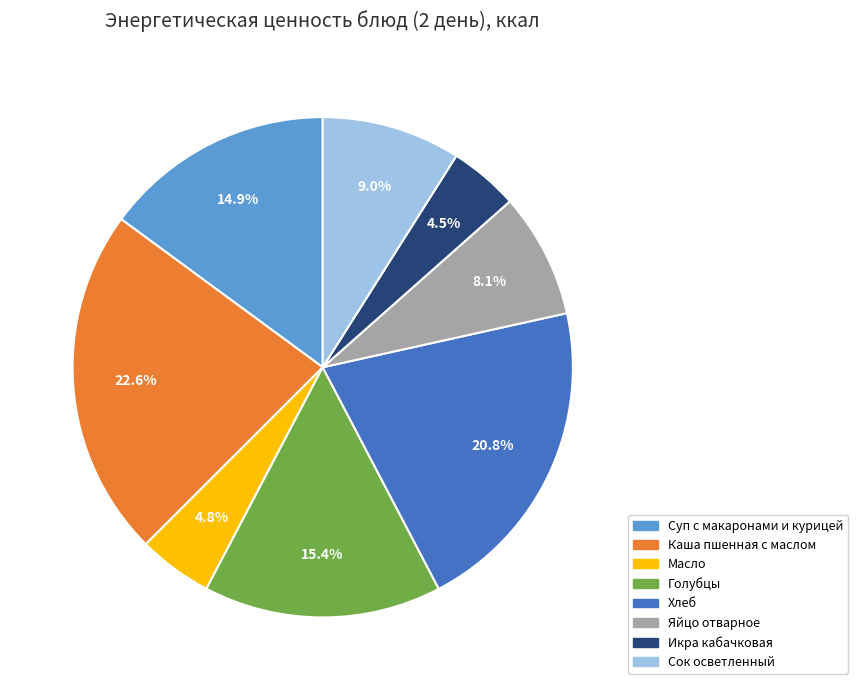

To the nearest percent, what percentage of the pie is Яйцо отварное?

8%